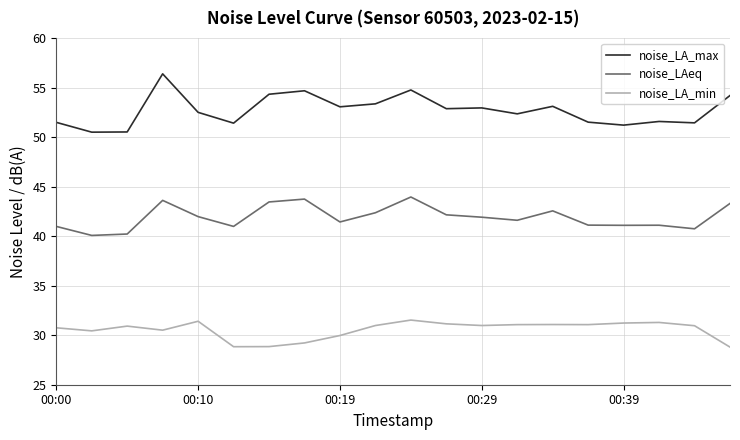

List the series in order of their peak value, lowest first.

noise_LA_min, noise_LAeq, noise_LA_max